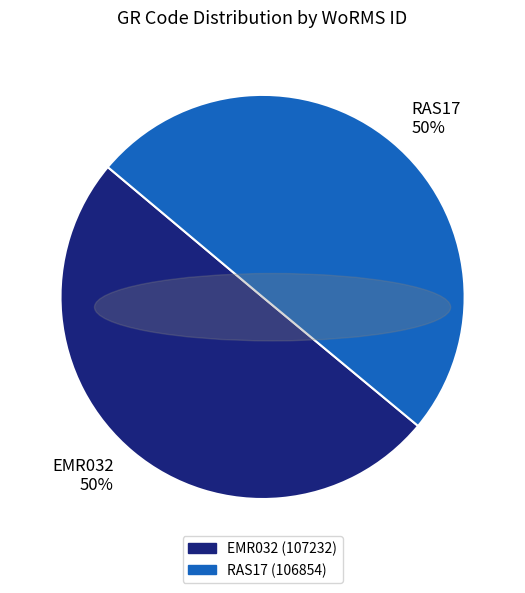

Is it true that EMR032 50% is 42% of the pie?

False